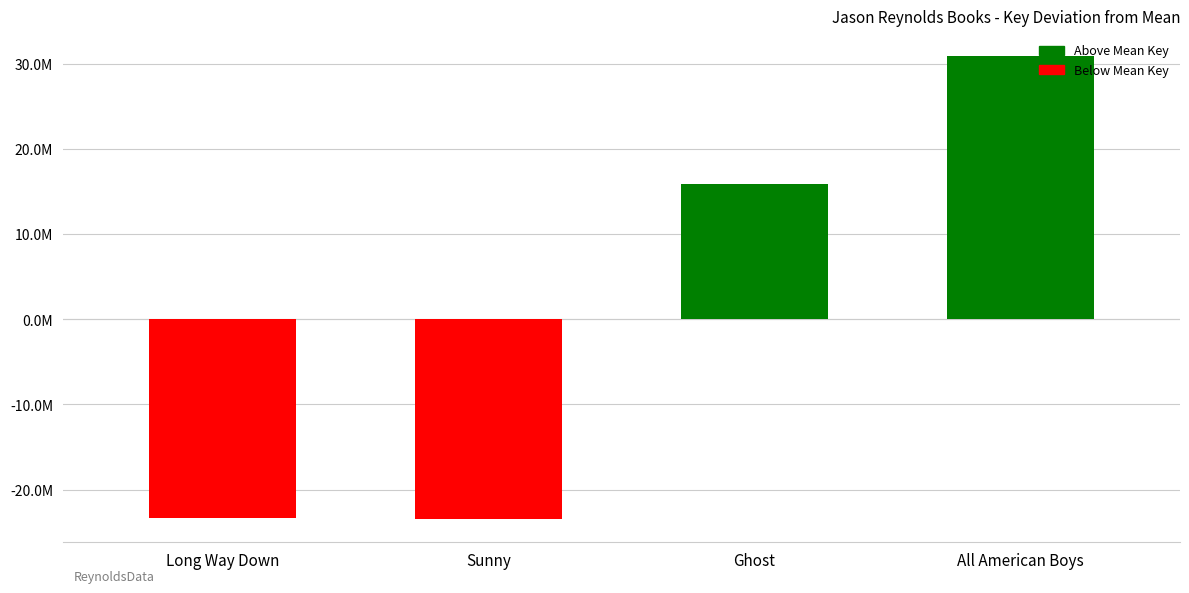

The Positive series shows 15.9 at Ghost. True or false?

True